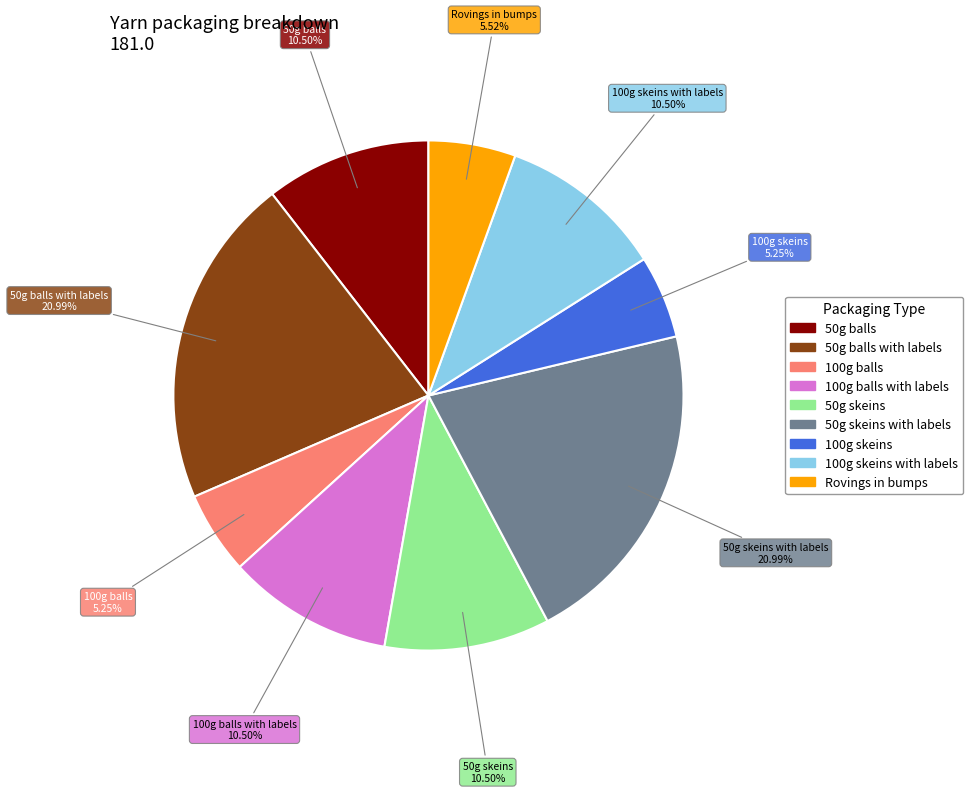

To the nearest percent, what is the average slice percentage?

11%